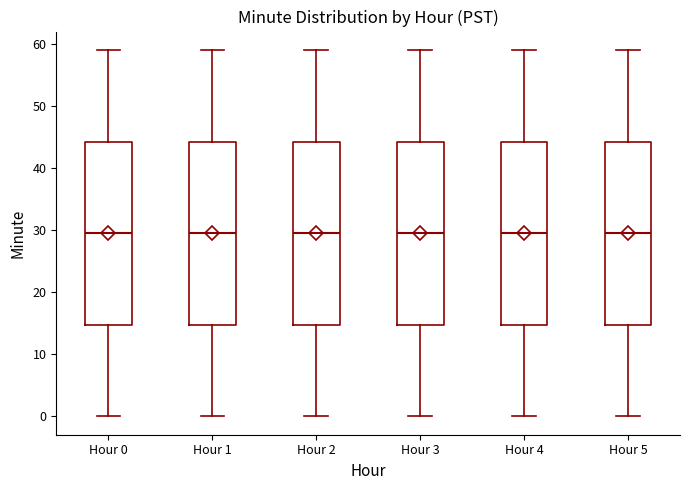

Reading left to right, transcribe this box plot: for each box, give where its median line is, the range the box spans, and where its two whiskers end, as read against the y-axis. The values are not printed on the chart, so give them approximately, as read against the axis.

Hour 0: median 30, box 15 to 44, whiskers 0 to 59
Hour 1: median 30, box 15 to 44, whiskers 0 to 59
Hour 2: median 30, box 15 to 44, whiskers 0 to 59
Hour 3: median 30, box 15 to 44, whiskers 0 to 59
Hour 4: median 30, box 15 to 44, whiskers 0 to 59
Hour 5: median 30, box 15 to 44, whiskers 0 to 59